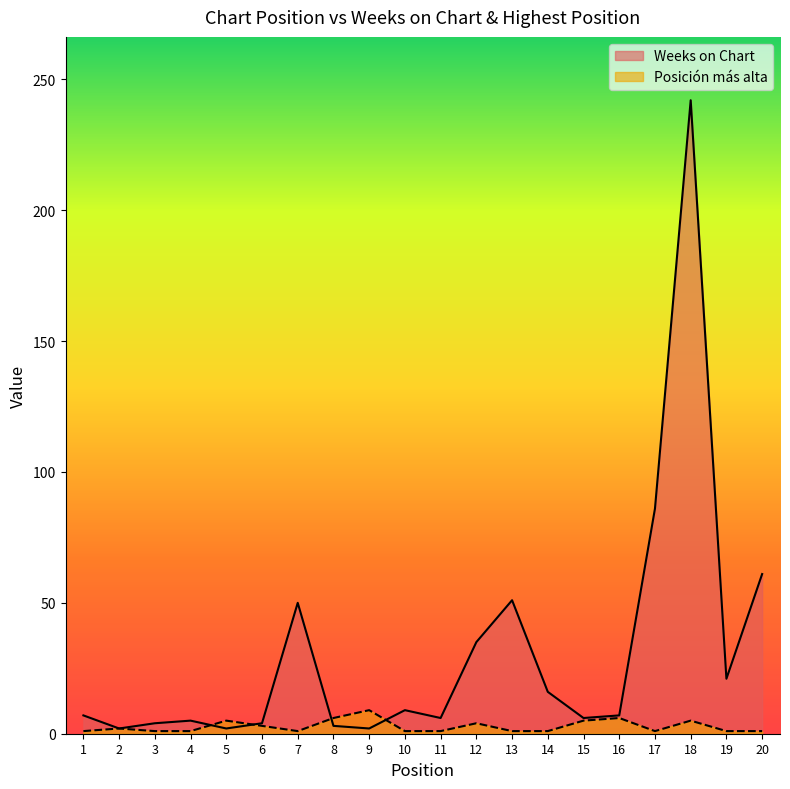

True or false: Weeks on Chart has a value of 21 at 19.

True